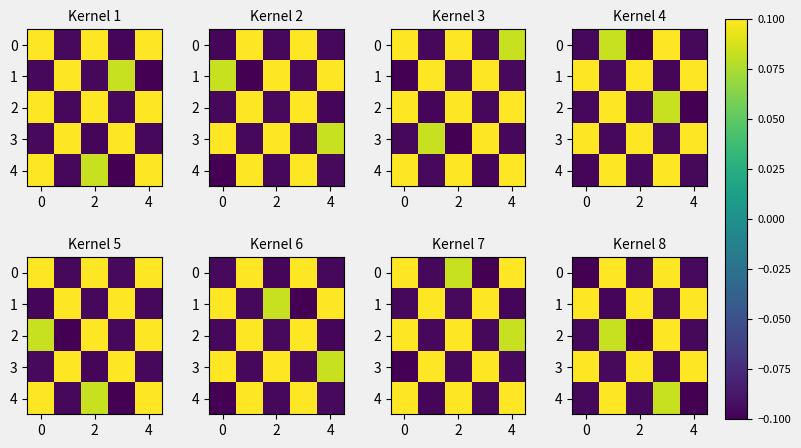

At how many categories does at least one series exceed 0?

5